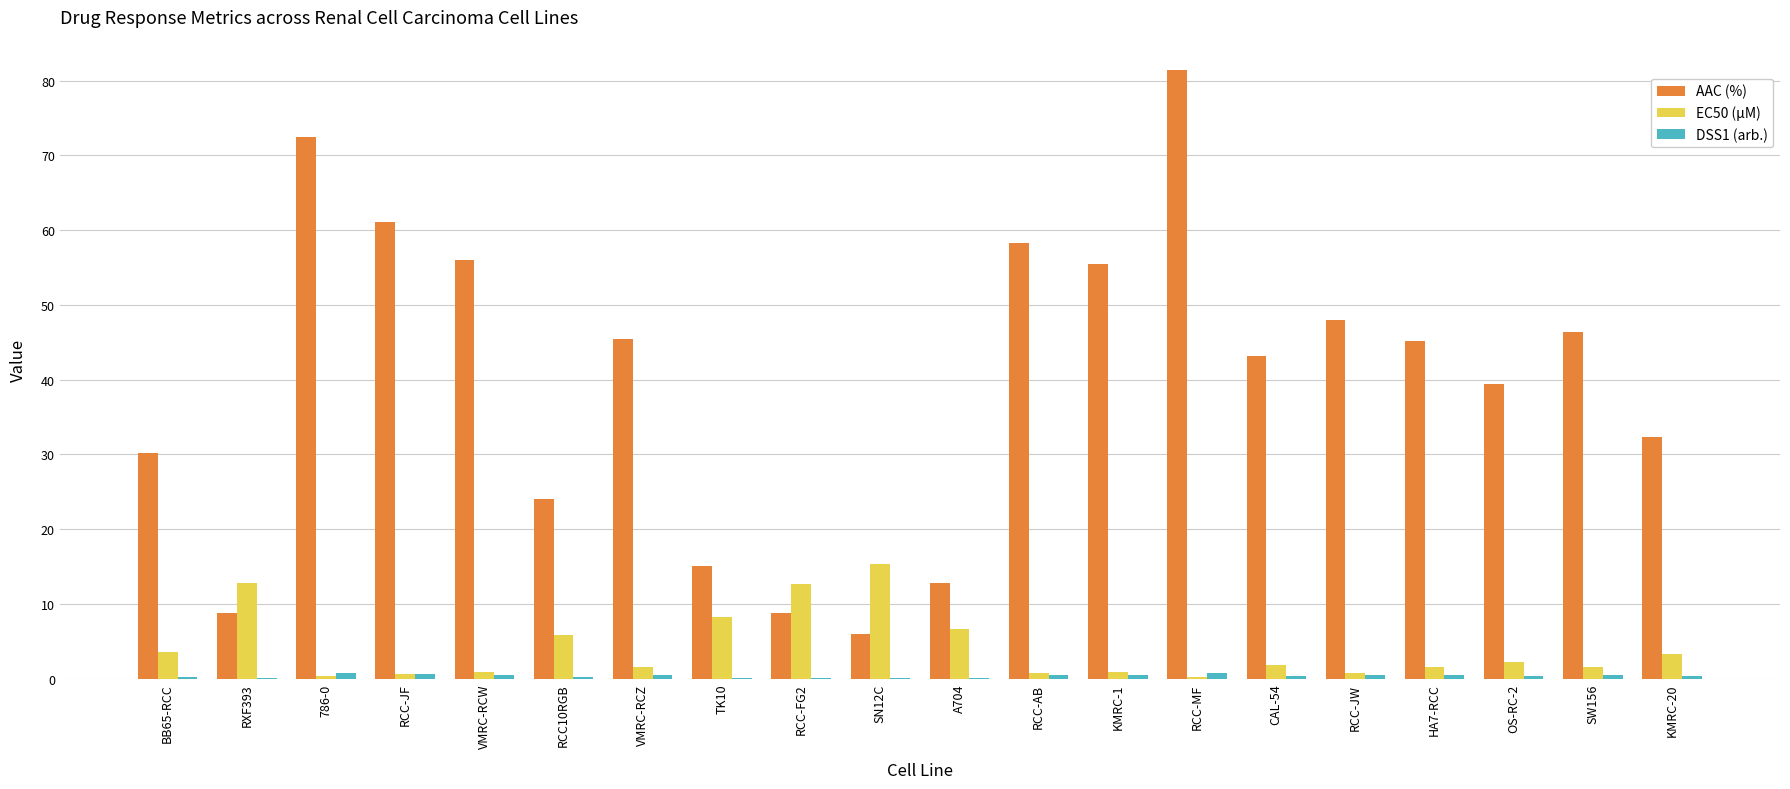

Which category has the highest value across all series?

RCC-MF